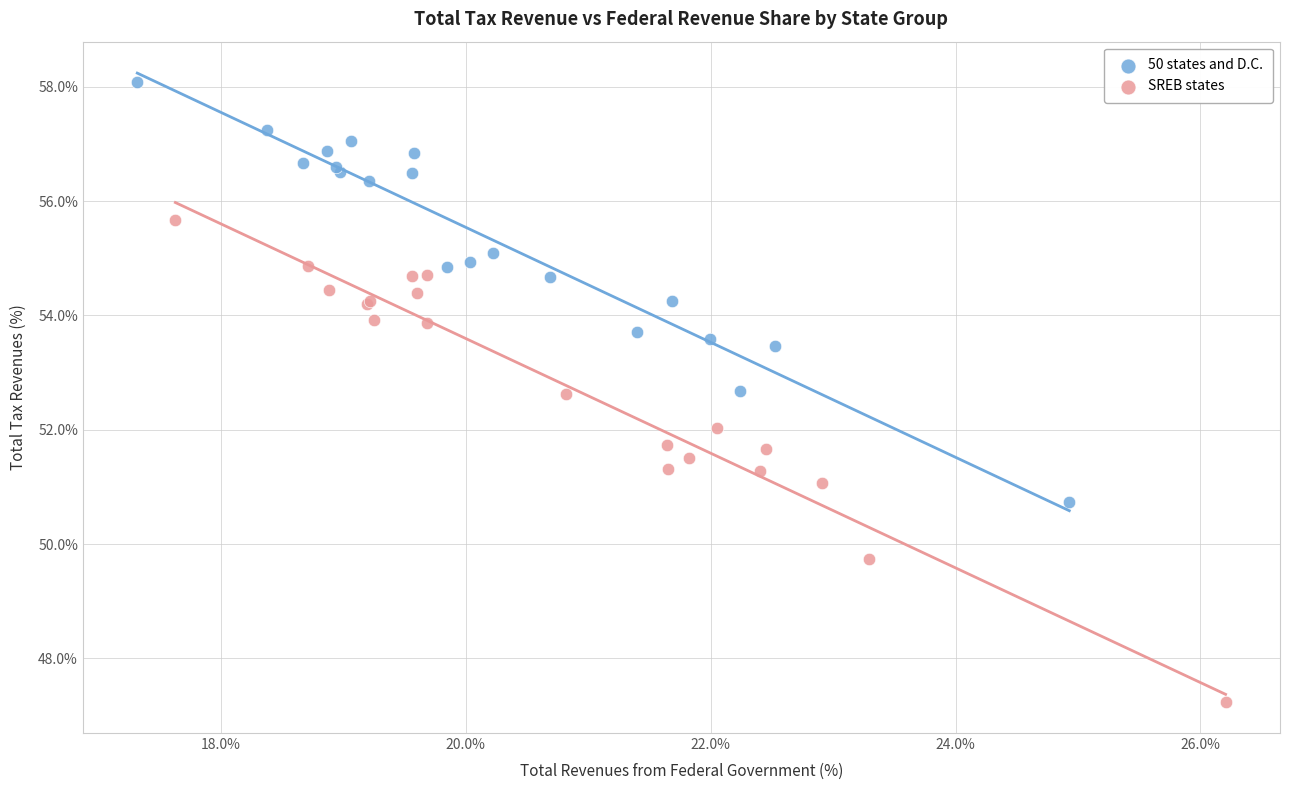

Which series has the largest Y range (max minus min)?

SREB states